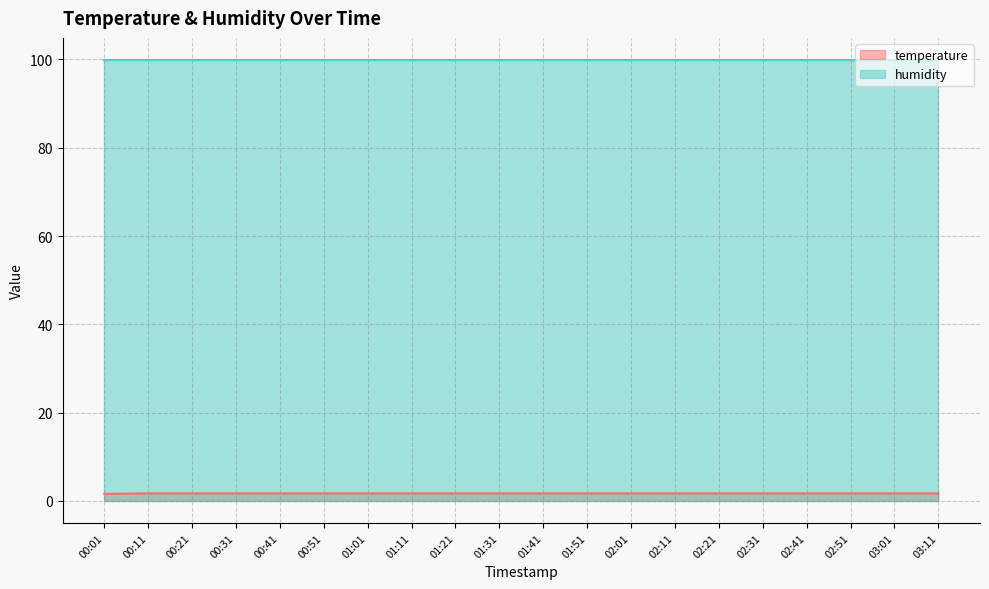

List the labels in order of value, smallest first.

00:01, 00:11, 00:21, 00:31, 00:41, 00:51, 01:01, 01:11, 01:21, 01:31, 01:41, 01:51, 02:01, 02:11, 02:21, 02:31, 02:41, 02:51, 03:01, 03:11